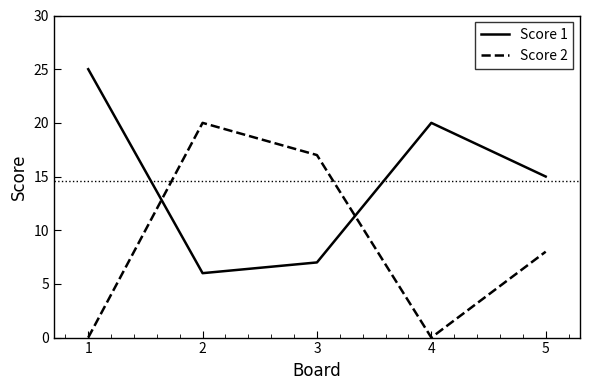

What are all the series names shown in the legend?

Score 1, Score 2